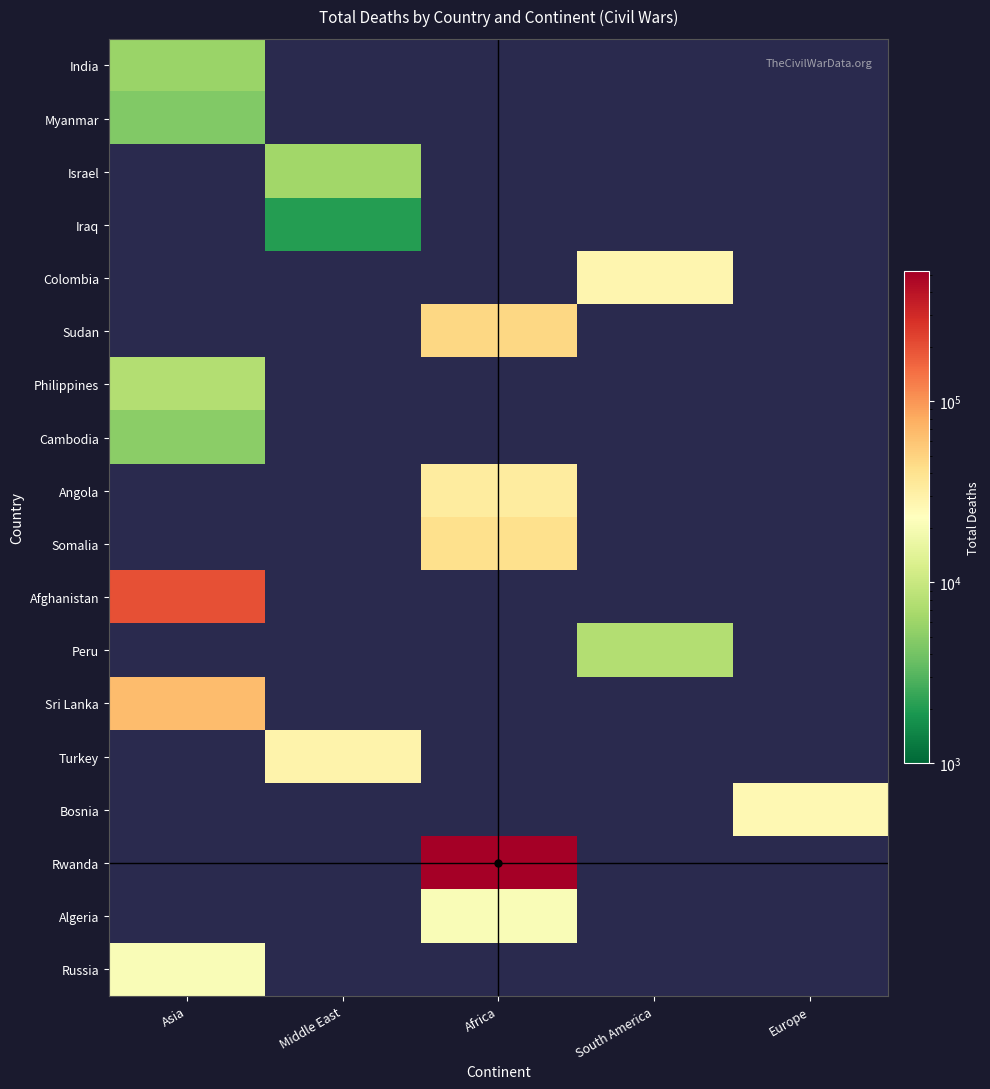

Count the number of data series in this chart.

18